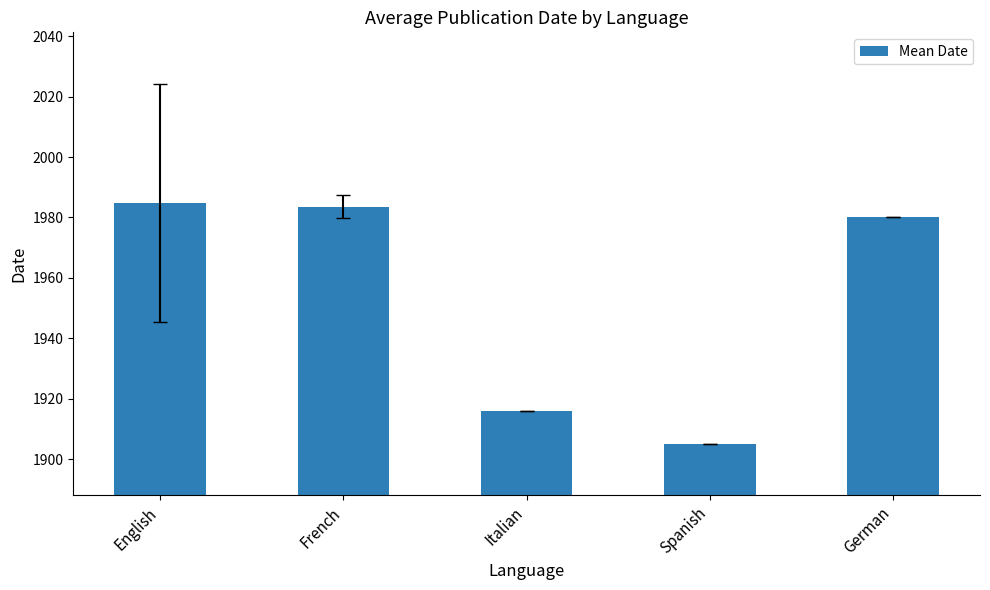

Reading left to right, extract all data points from this chart.

1984.9	1983.6	1916.0	1905.0	1980.0